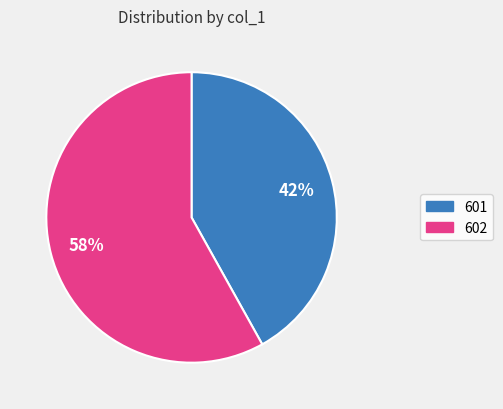

What is the largest slice in the pie chart?

602